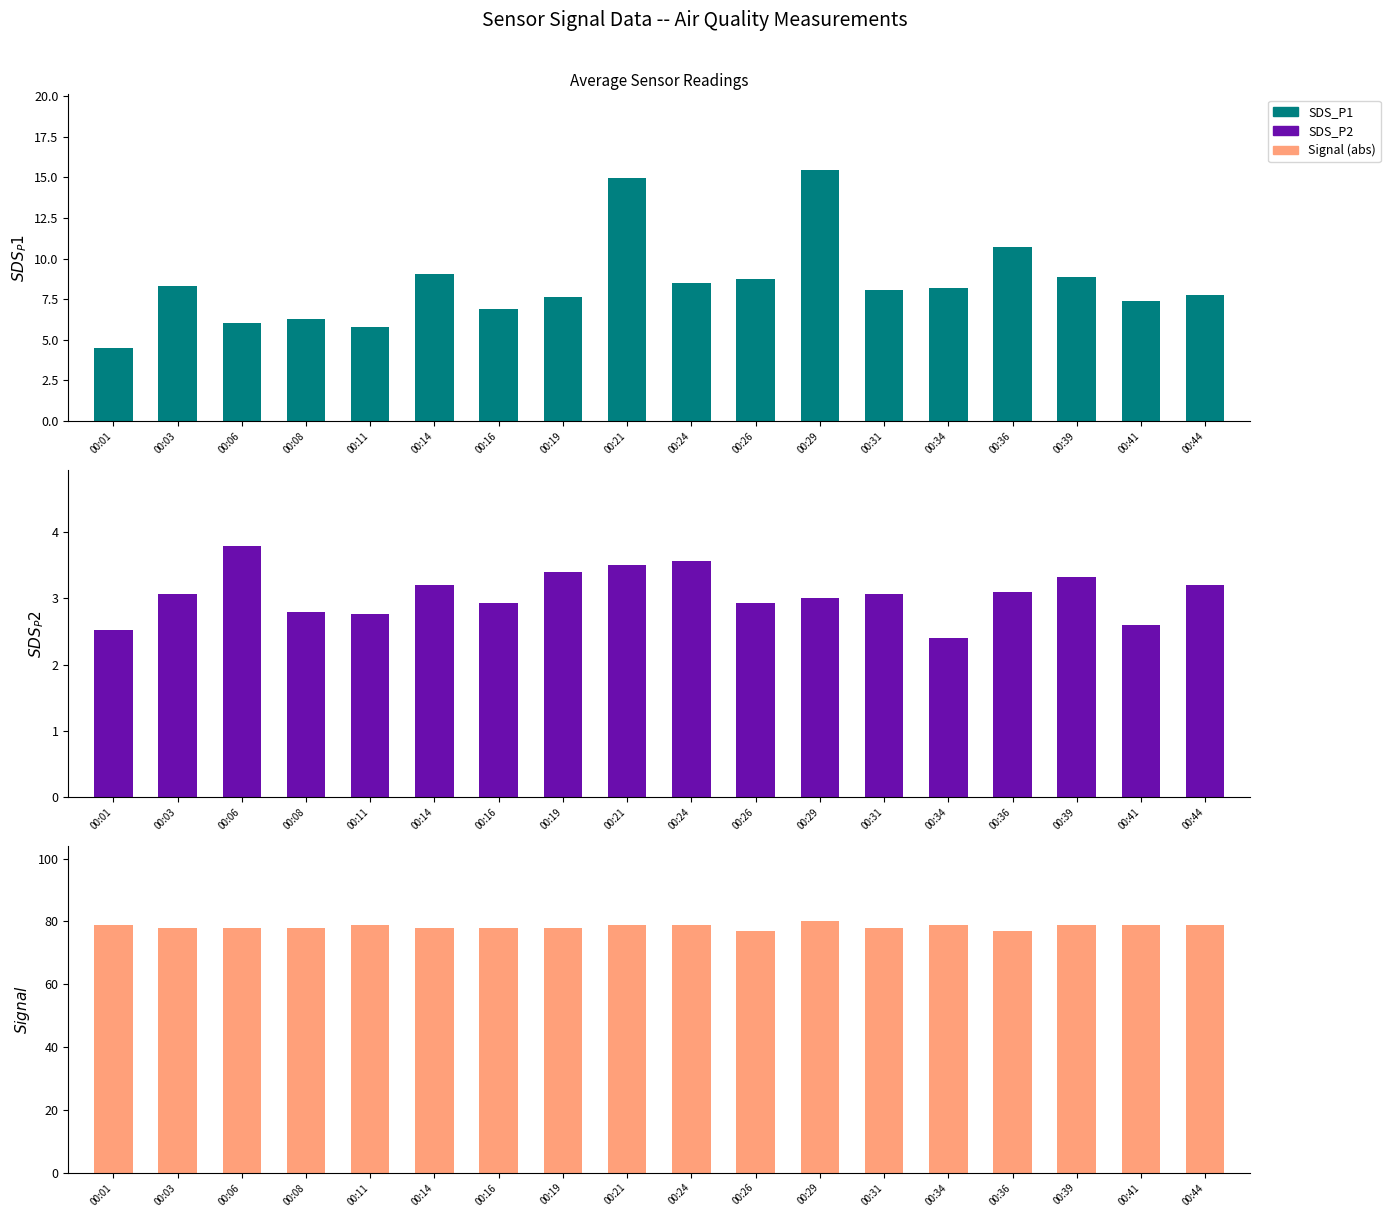

The SDS_P2 series shows 2.9 at 00:26. True or false?

True